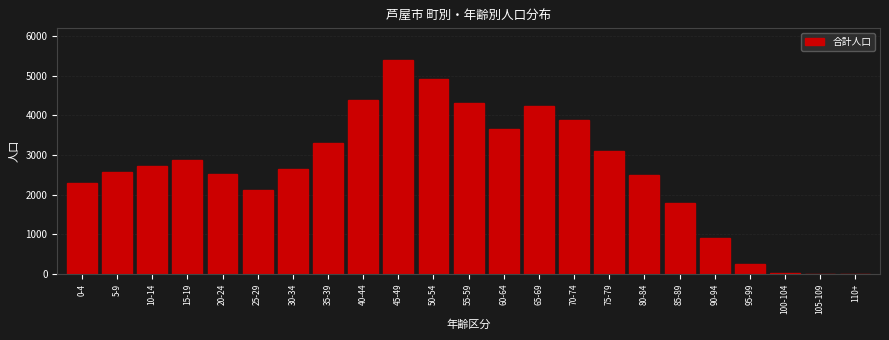

What is the greatest value displayed?

5391